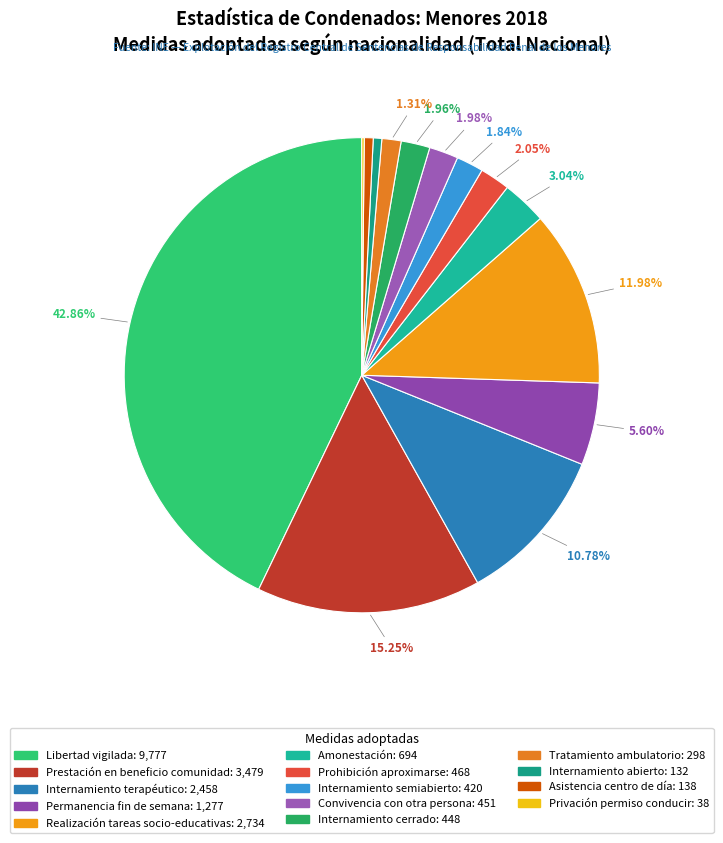

To the nearest percent, what portion does Prestación en beneficio comunidad represent?

15%